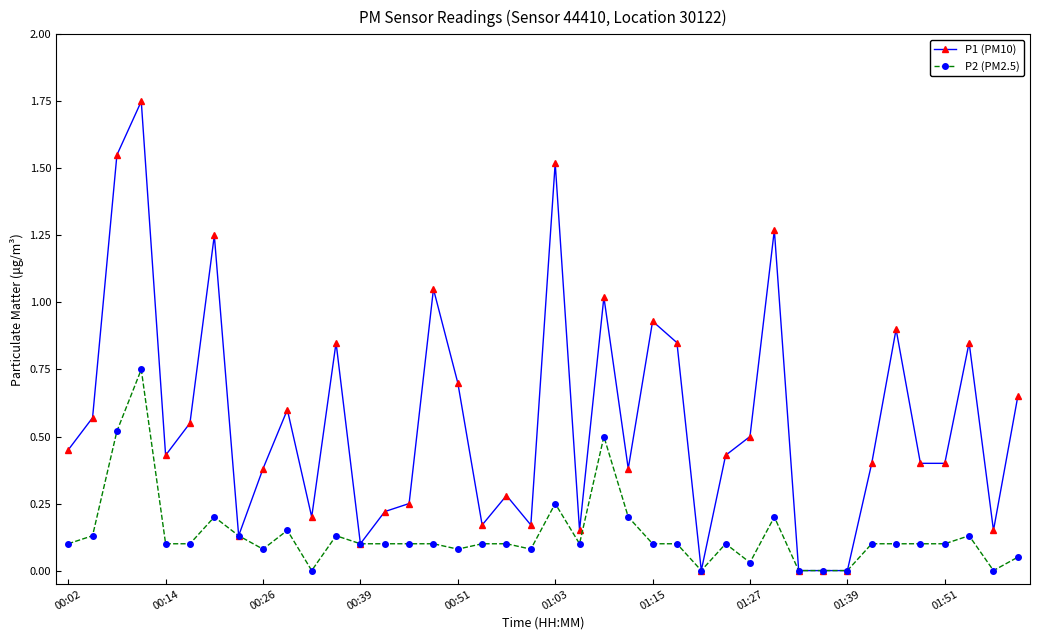

True or false: P1 (PM10) has more than 1 points higher than both neighbors.

True